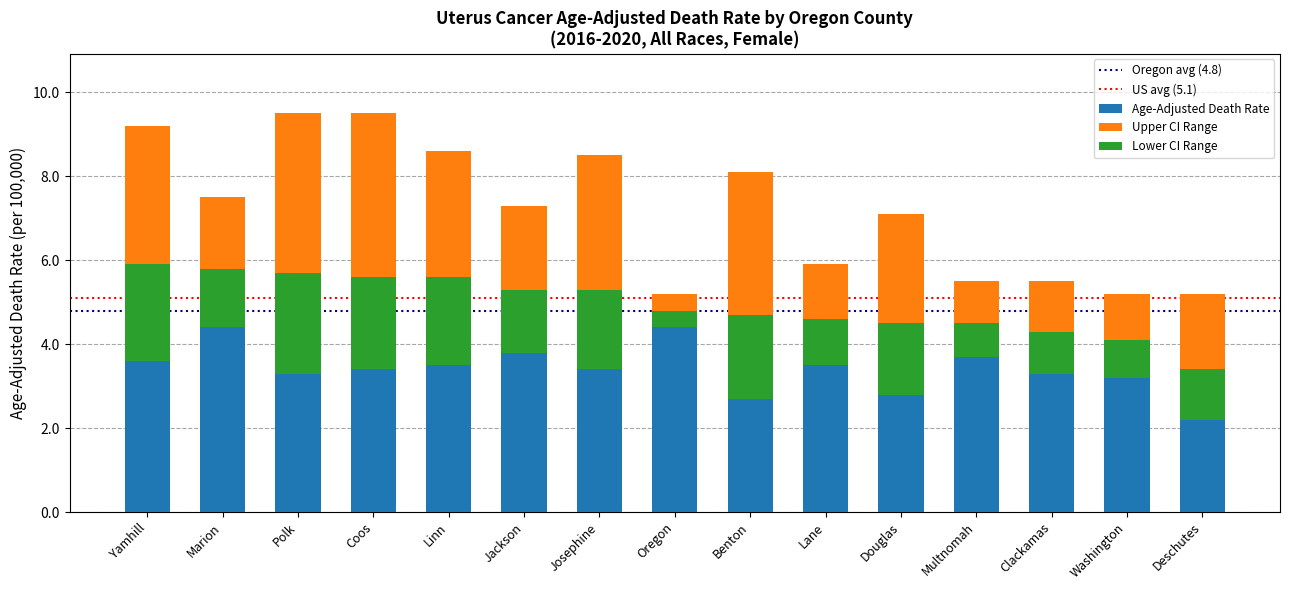

What is the label of the 12th bar from the left?

Multnomah